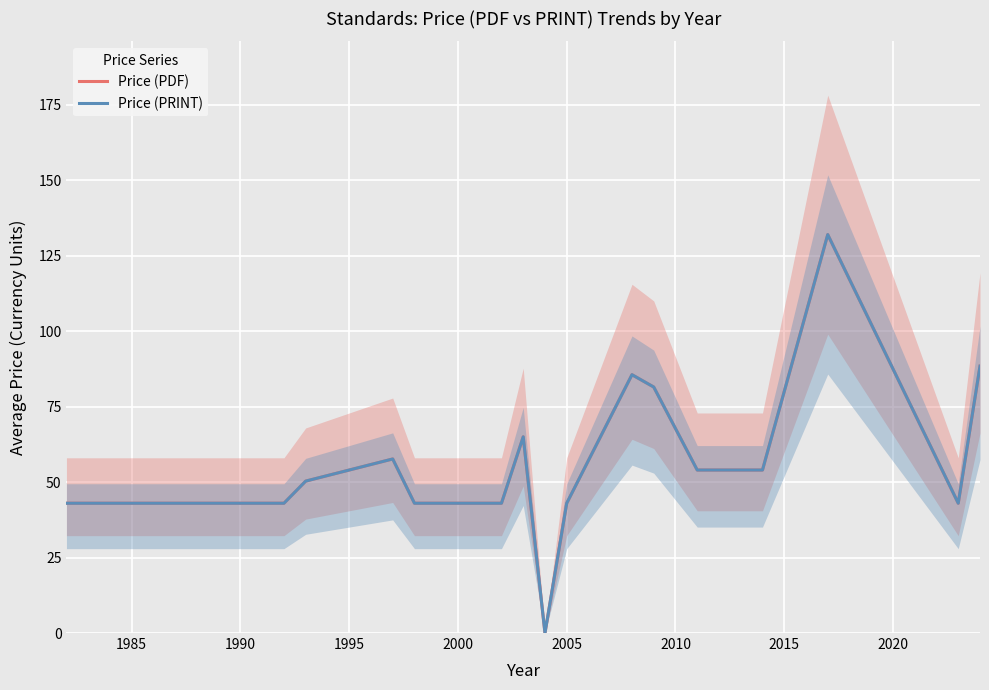

Which series has the largest range (max minus min)?

Price (PDF)